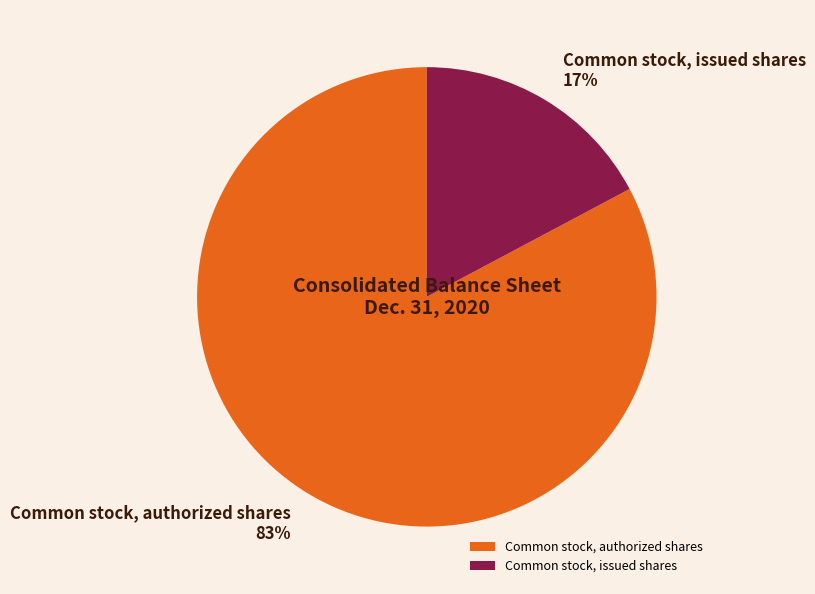

How many slices are in this pie chart?

2